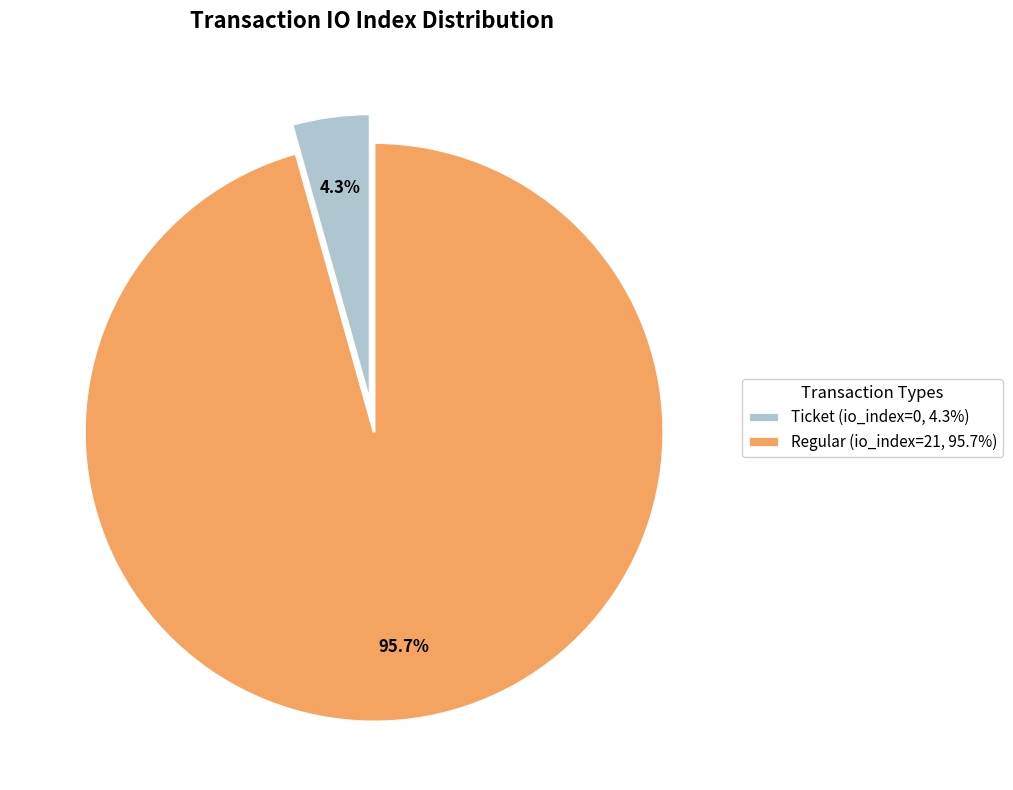

Between Ticket (io_index=0, 4.3%) and Regular (io_index=21, 95.7%), which is larger?

Regular (io_index=21, 95.7%)